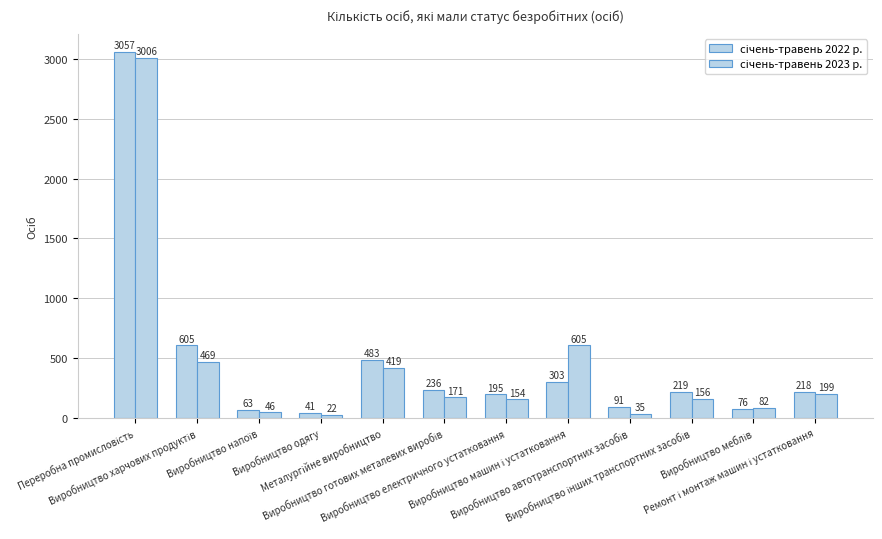

Are the bars horizontal?

No